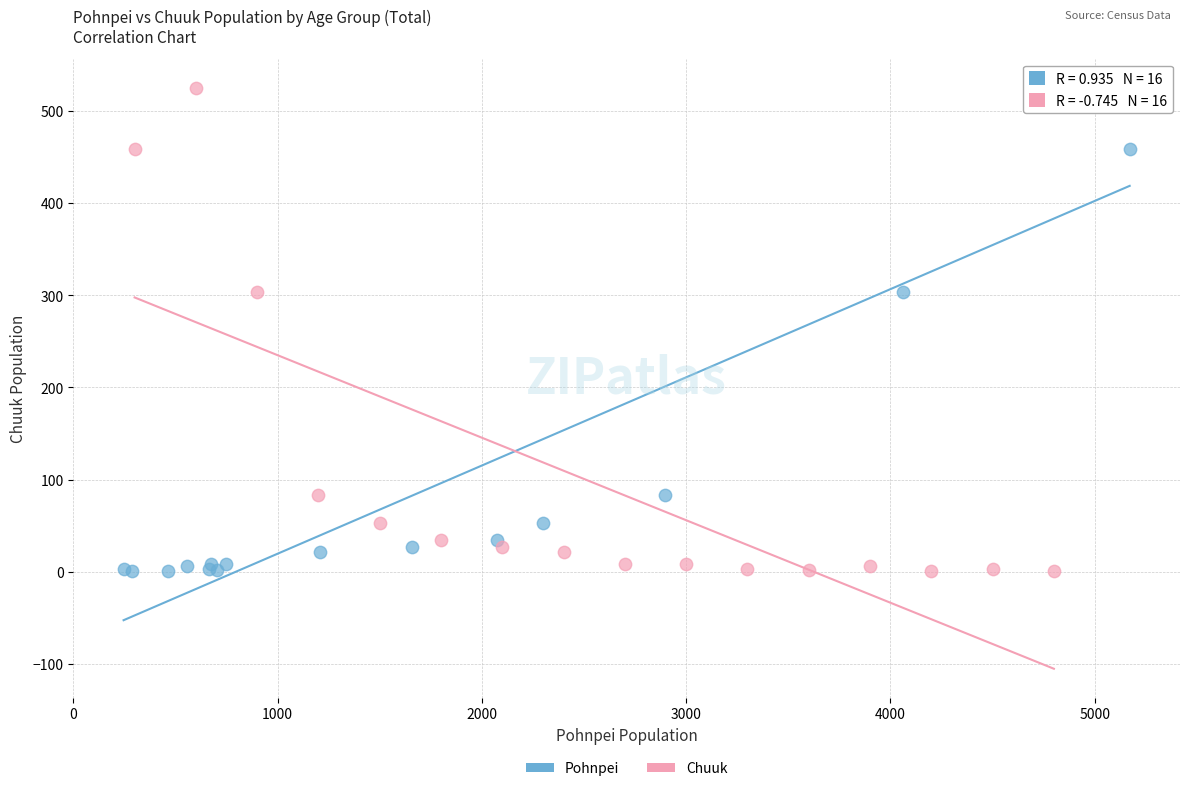

What are all the series names shown in the legend?

Pohnpei, Chuuk